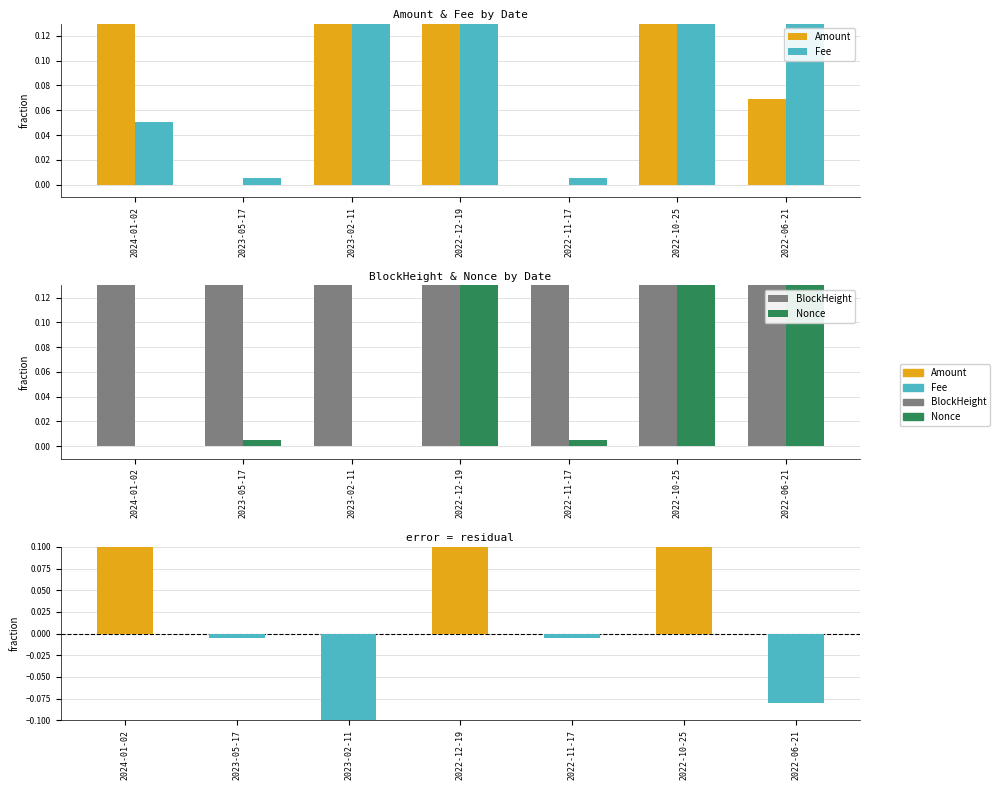

How many data points does each series have?

7